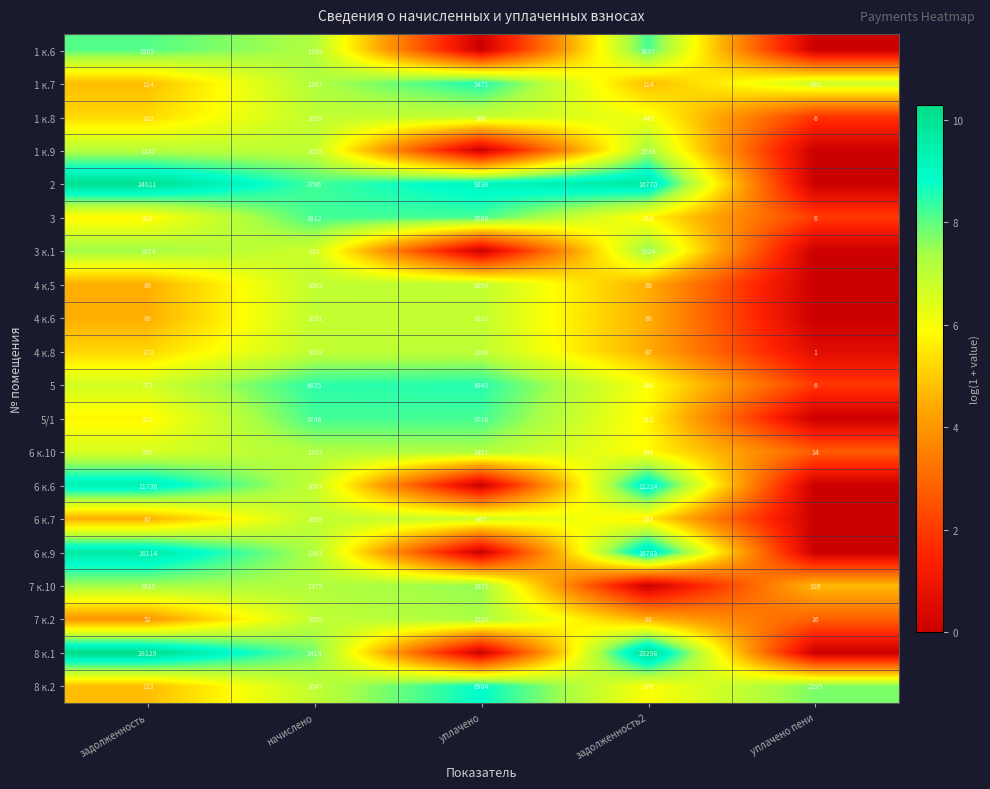

What is the difference between the highest and lowest values at начислено?

3804